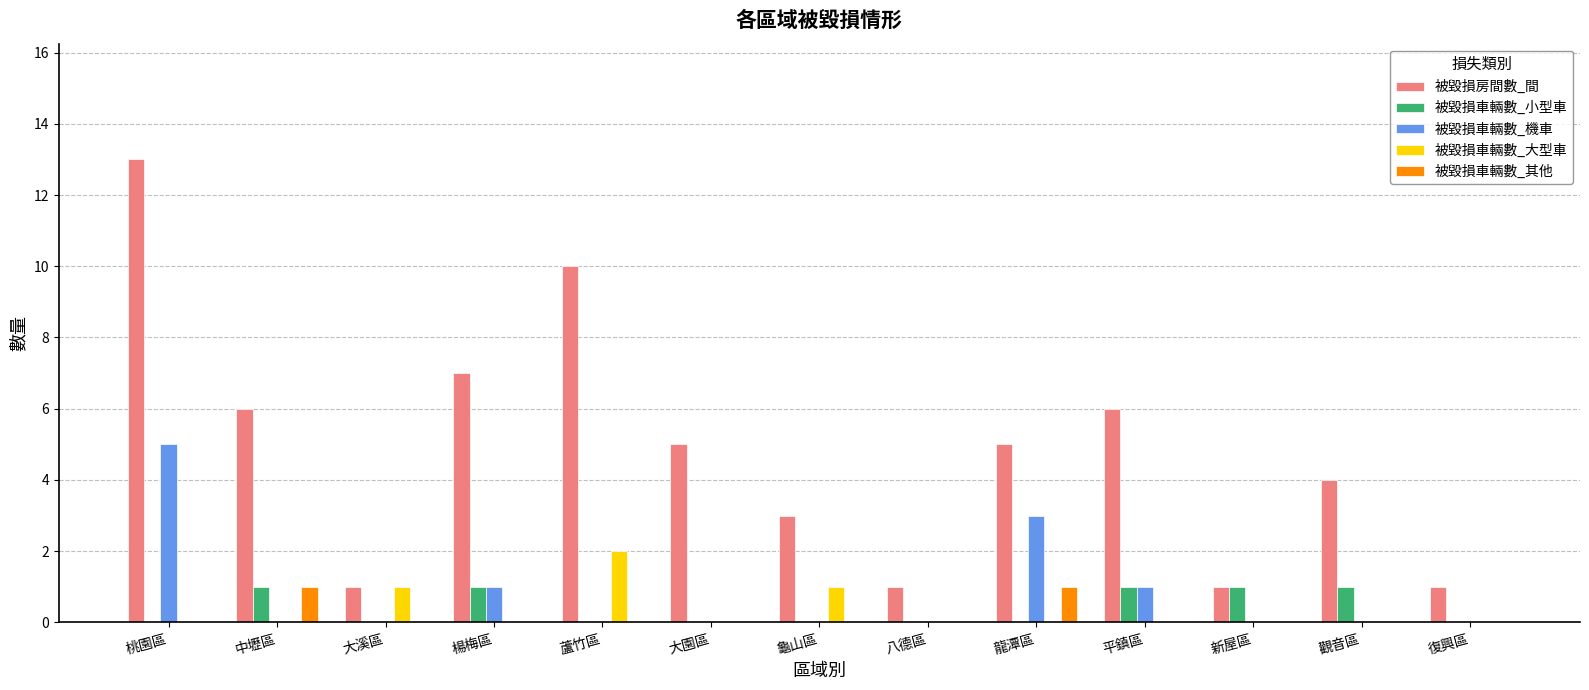

What is the total value across all series at 新屋區?

2